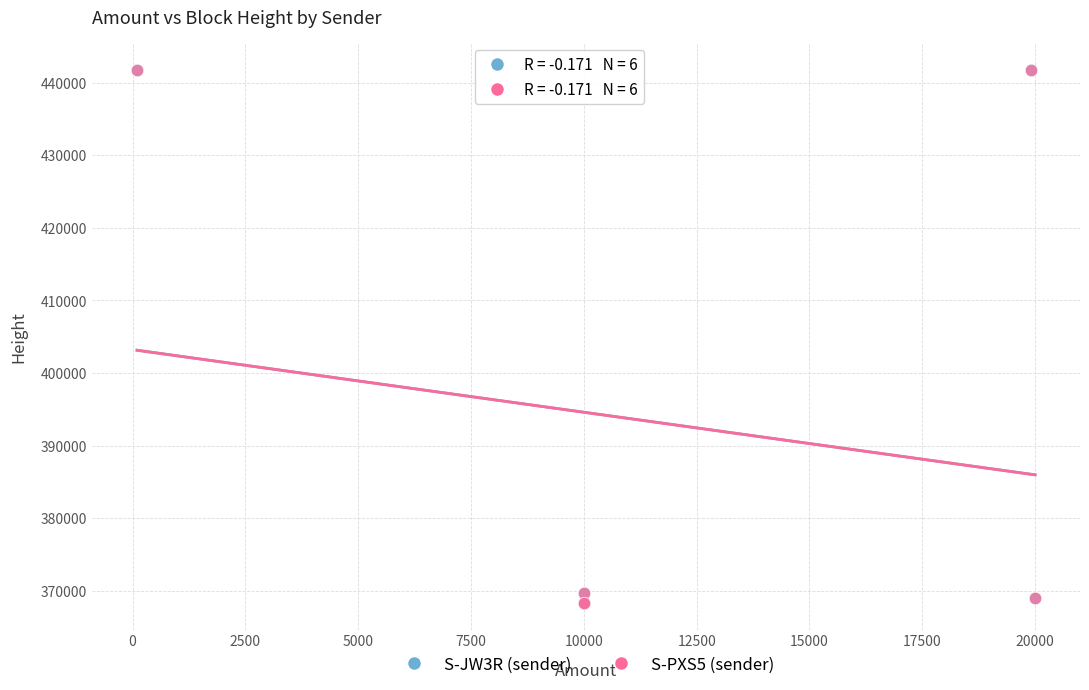

Which series has the widest spread of Y values?

S-JW3R (sender)